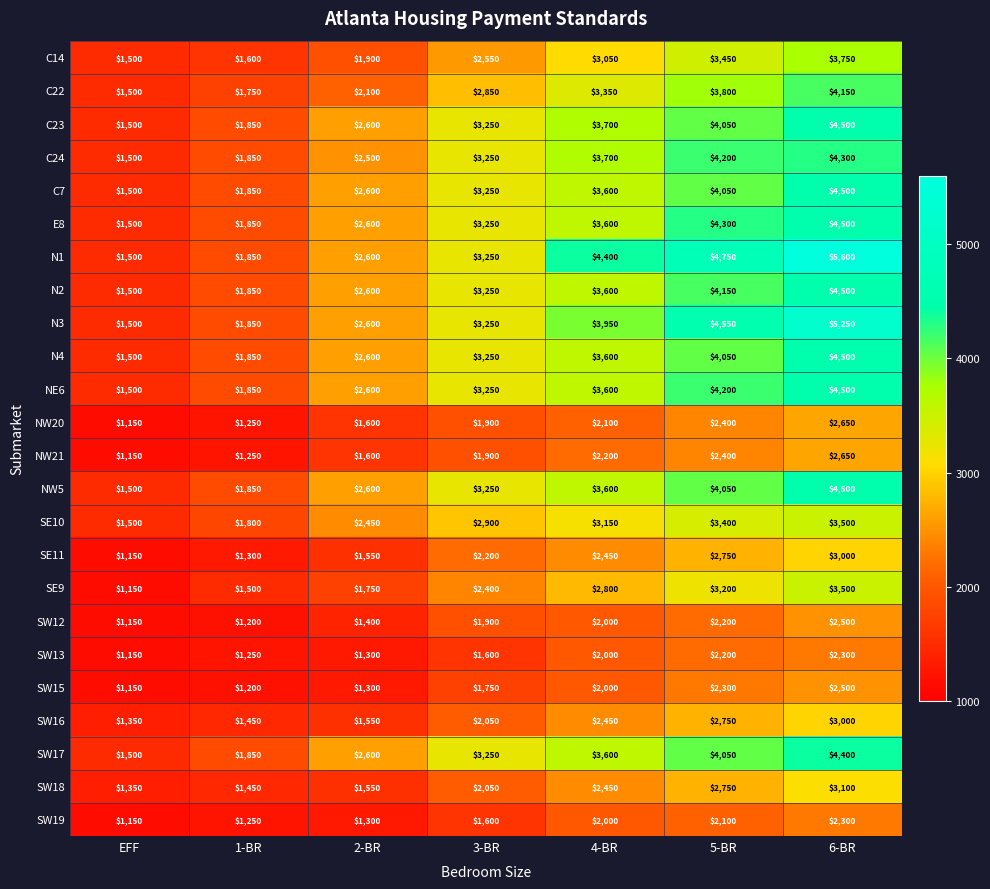

At how many categories does at least one series exceed 3018?

4